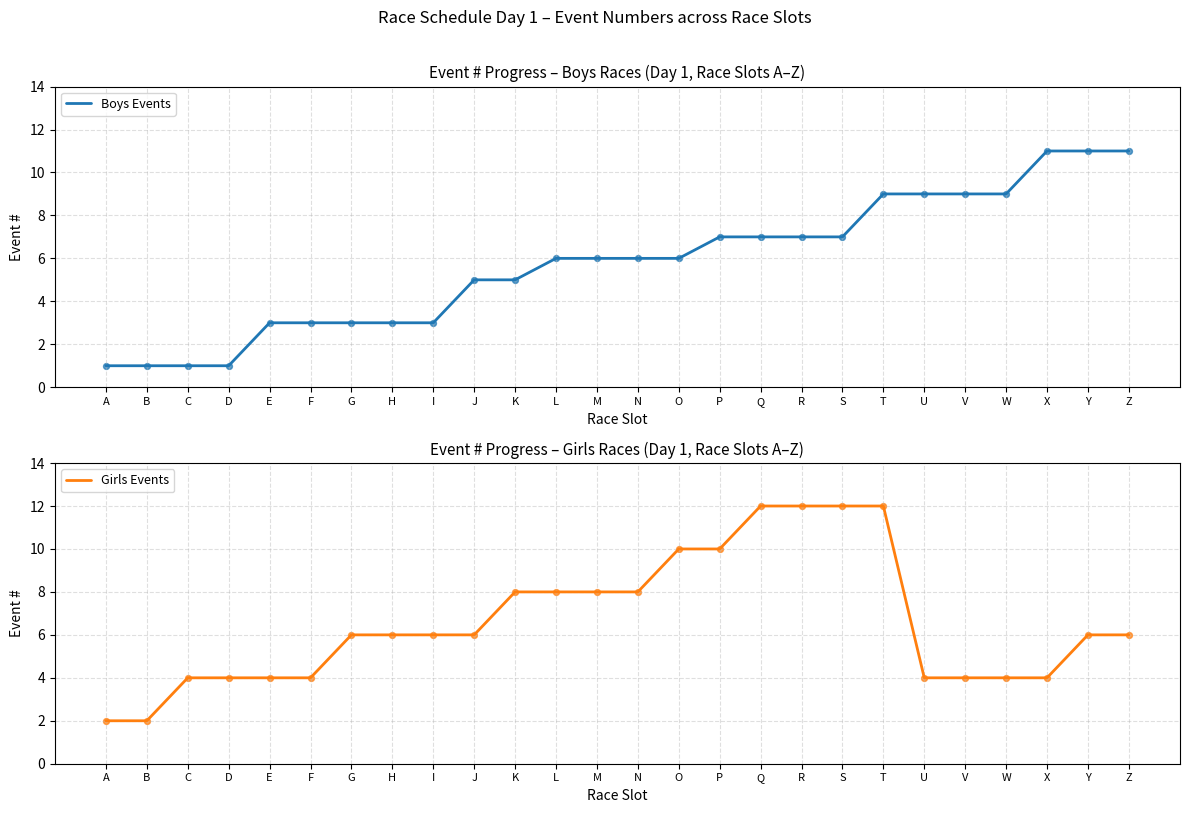

What is the total value across all series at C?

5